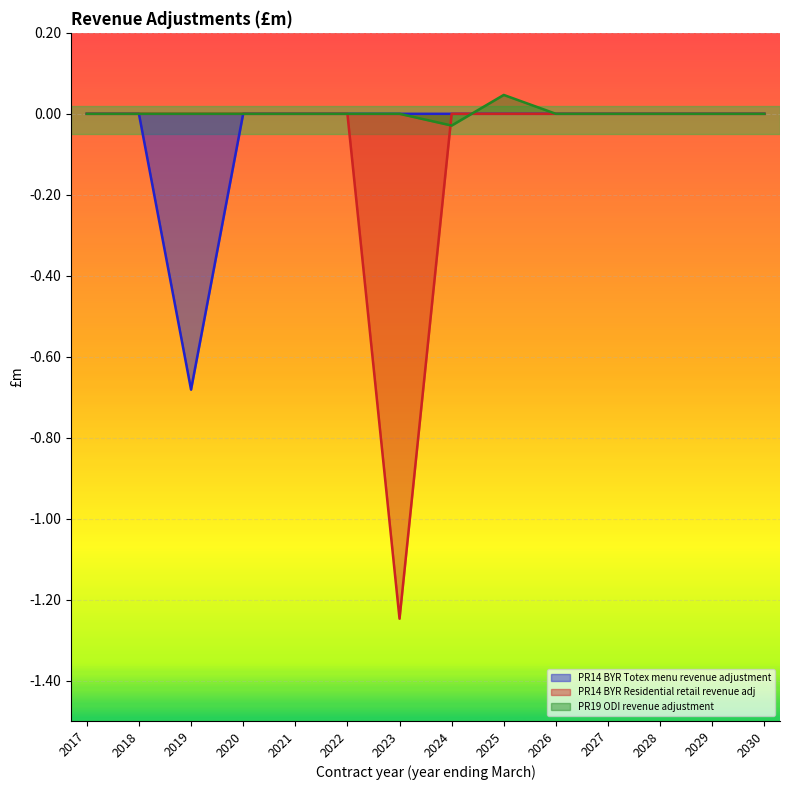

What is the sum of all PR14 BYR Totex menu revenue adjustment values?

-0.7